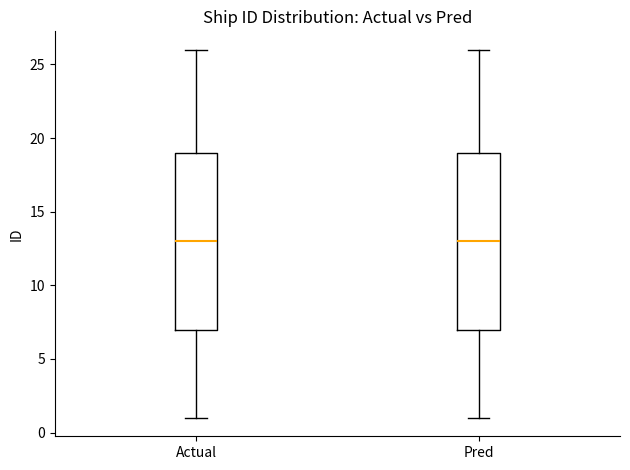

Reading left to right, read every box against the y-axis: the position of its median line, the range the box covers, and the ends of its whiskers. The values are not printed on the chart, so give them approximately, as read against the axis.

Actual: median 13, box 7 to 19, whiskers 1 to 26
Pred: median 13, box 7 to 19, whiskers 1 to 26